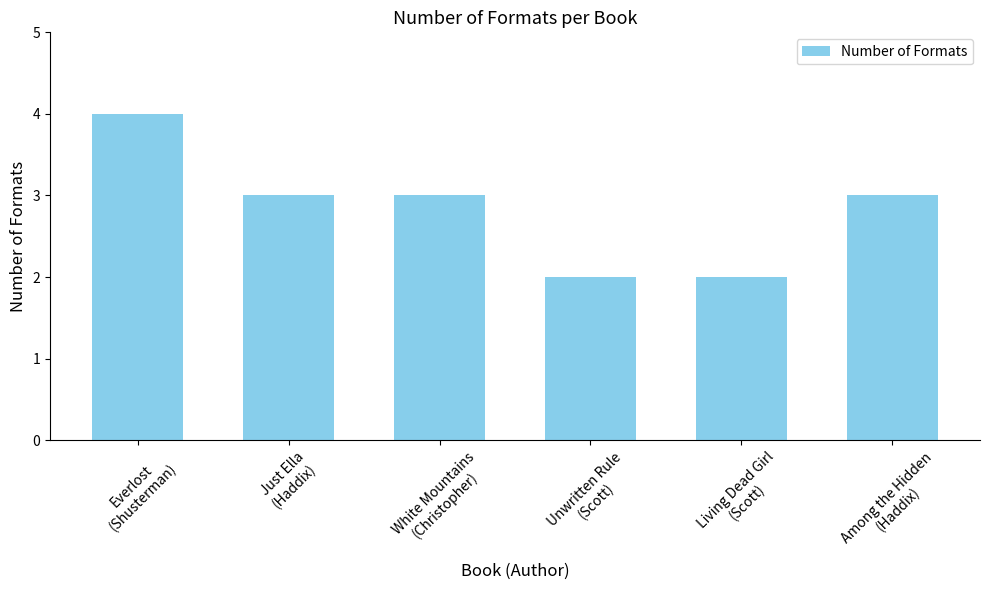

Count the number of data series in this chart.

1